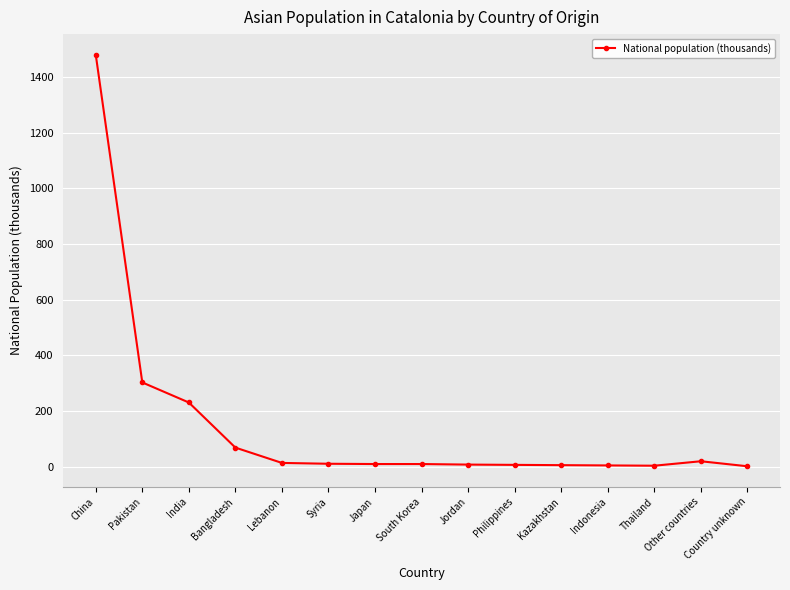

What is the minimum value shown in the chart?

2